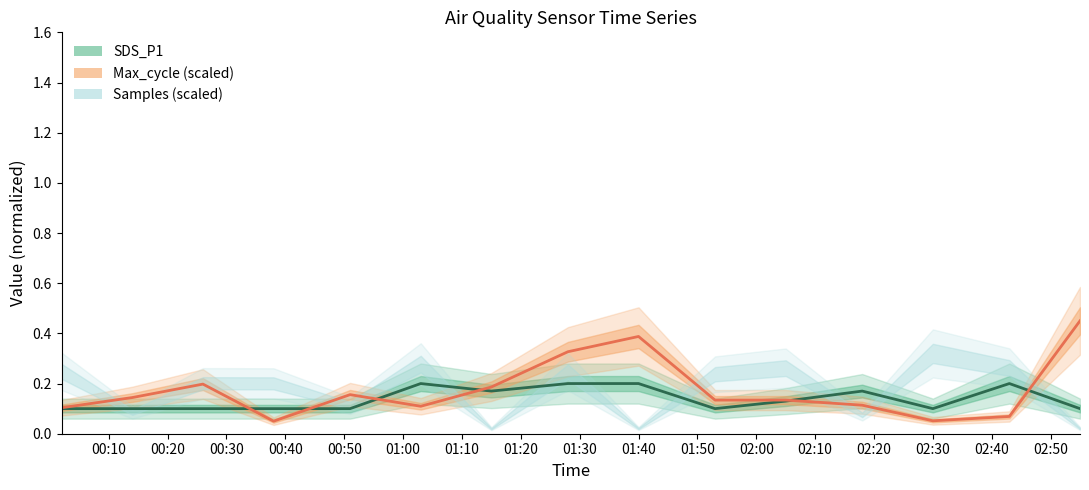

Which category has the highest value in the SDS_P1 line series?

01:00